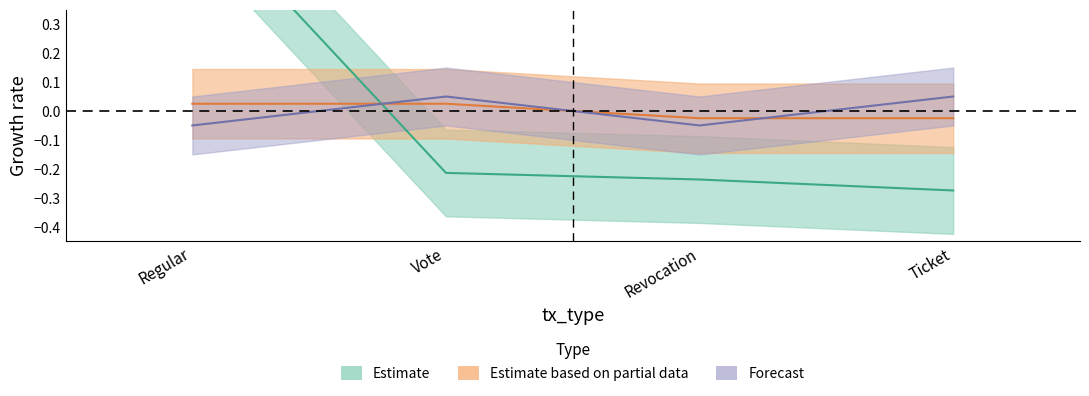

What position from the left is Revocation?

3